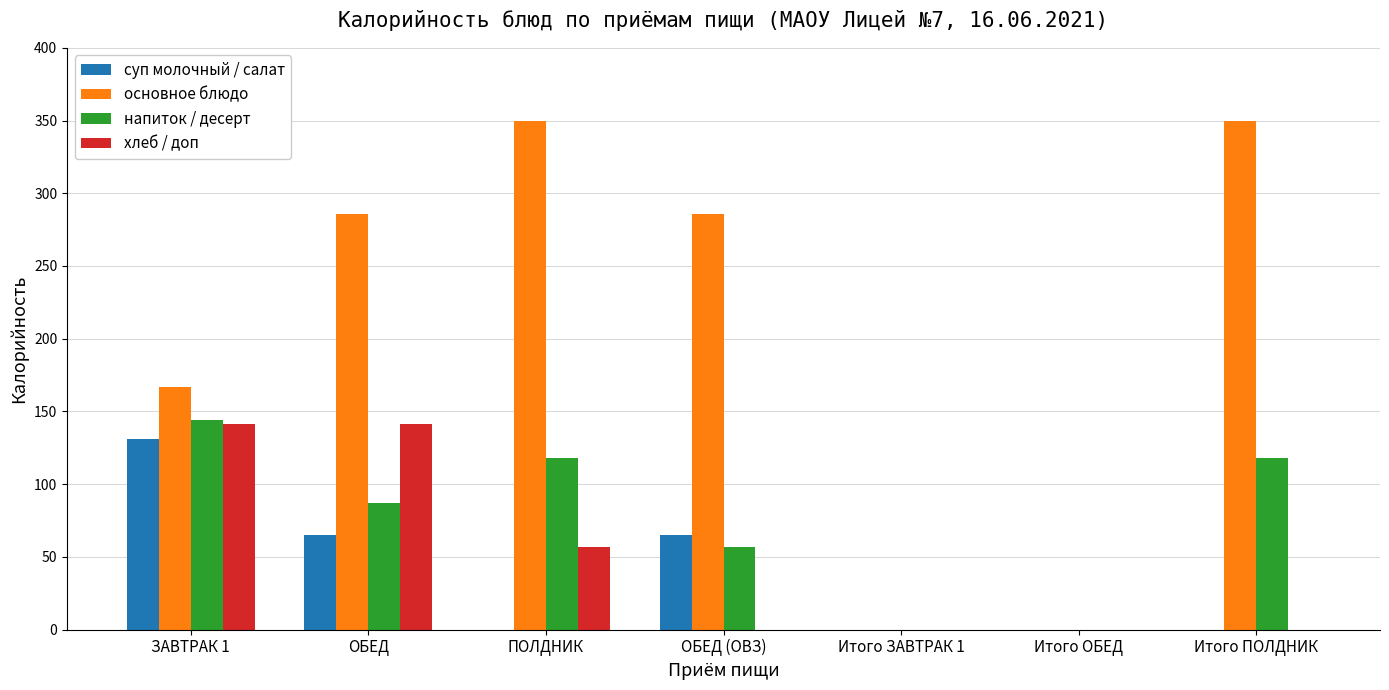

What are all the series names shown in the legend?

суп молочный / салат, основное блюдо, напиток / десерт, хлеб / доп